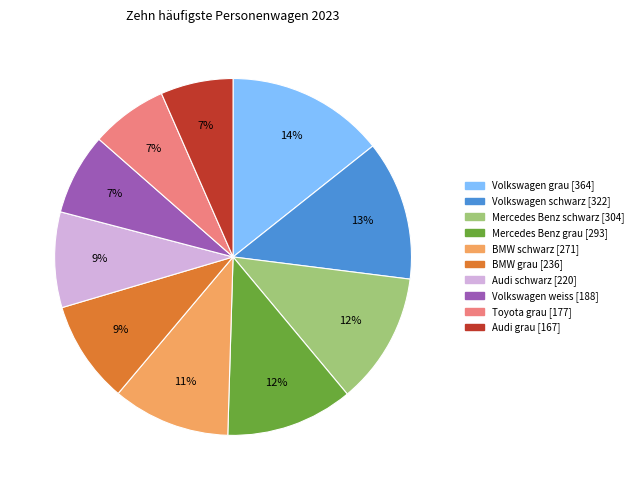

Approximately how many times larger is the value at Volkswagen schwarz compared to Mercedes Benz grau?

1.1